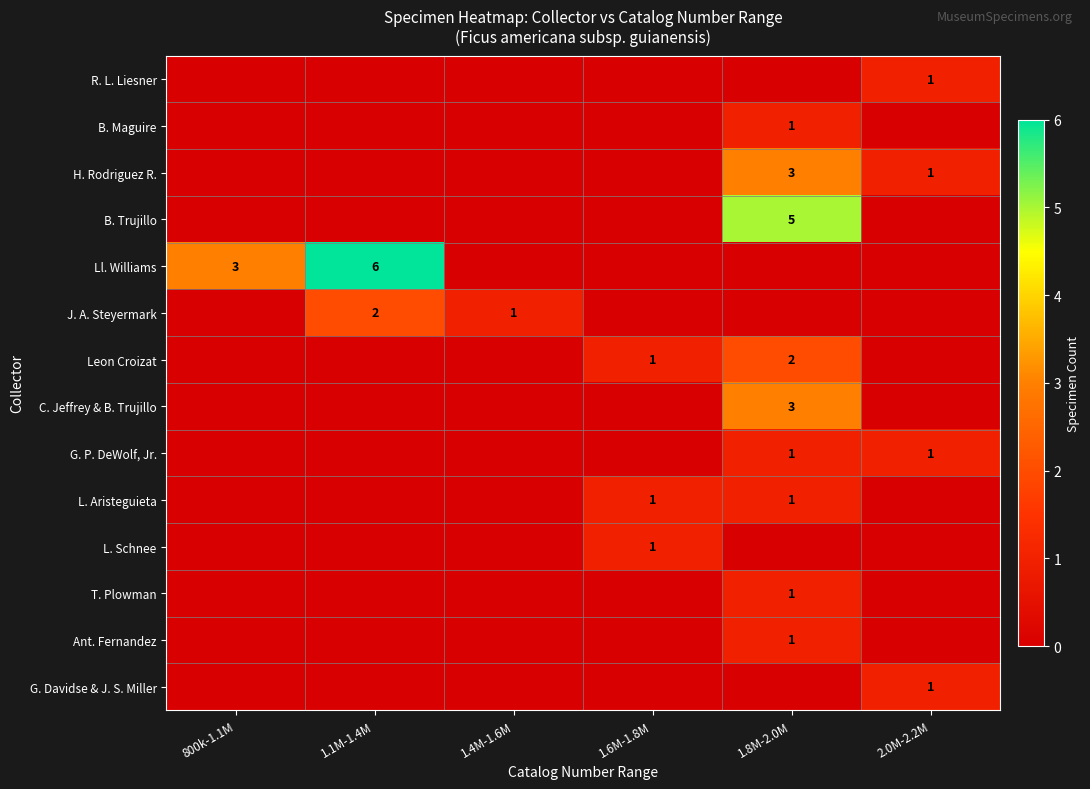

What is the spread (max minus min) of values at 1.6M-1.8M?

1